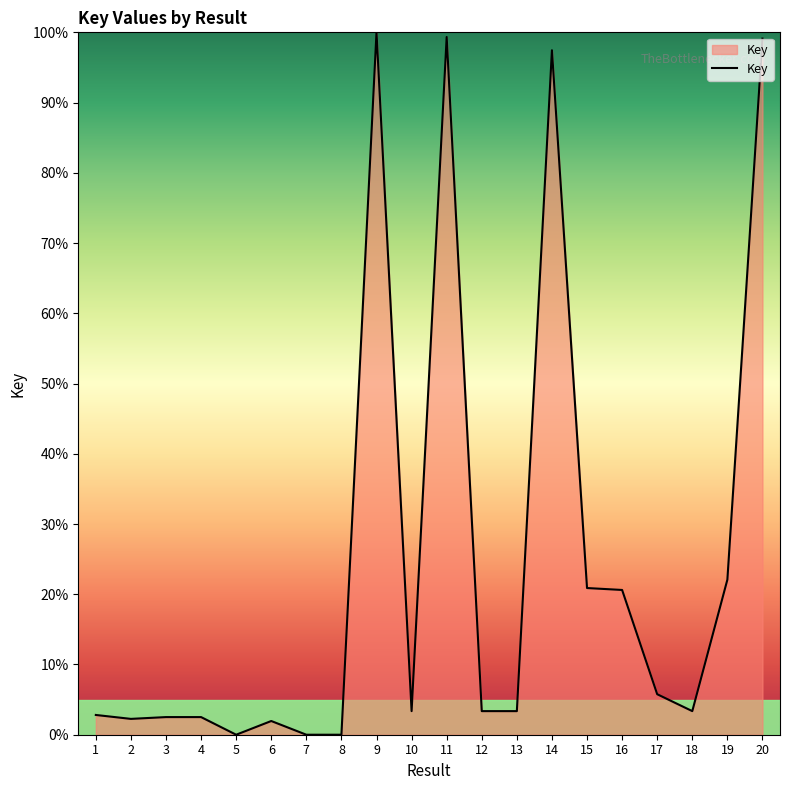

Does the chart display data point markers on the line(s)?

No